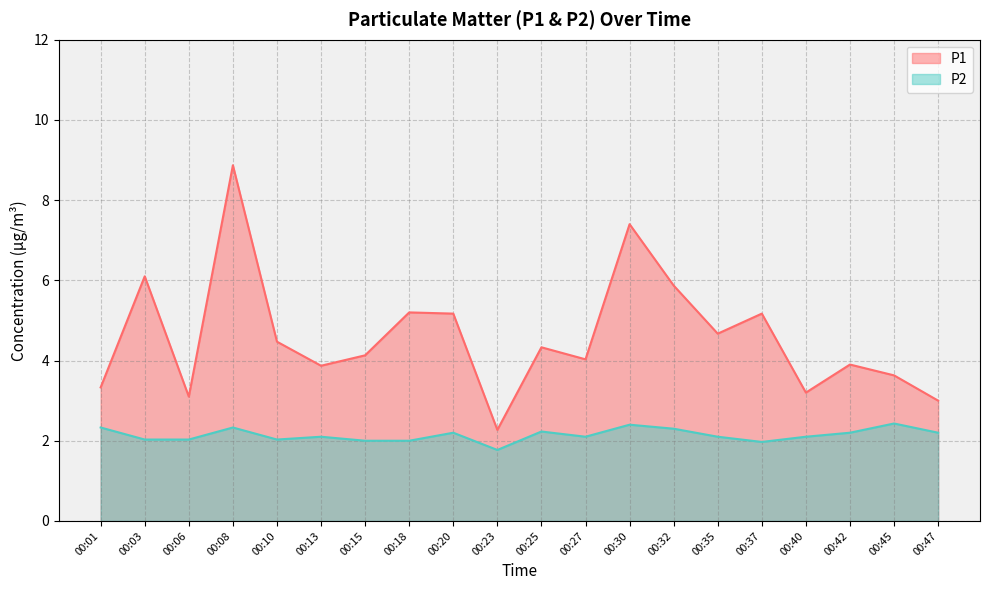

Reading left to right, list all the values displayed in this chart.

P1: 3.3	6.1	3.1	8.9	4.5	3.9	4.1	5.2	5.2	2.3	4.3	4.0	7.4	5.9	4.7	5.2	3.2	3.9	3.6	3.0
P2: 2.3	2.0	2.0	2.3	2.0	2.1	2.0	2.0	2.2	1.8	2.2	2.1	2.4	2.3	2.1	2.0	2.1	2.2	2.4	2.2